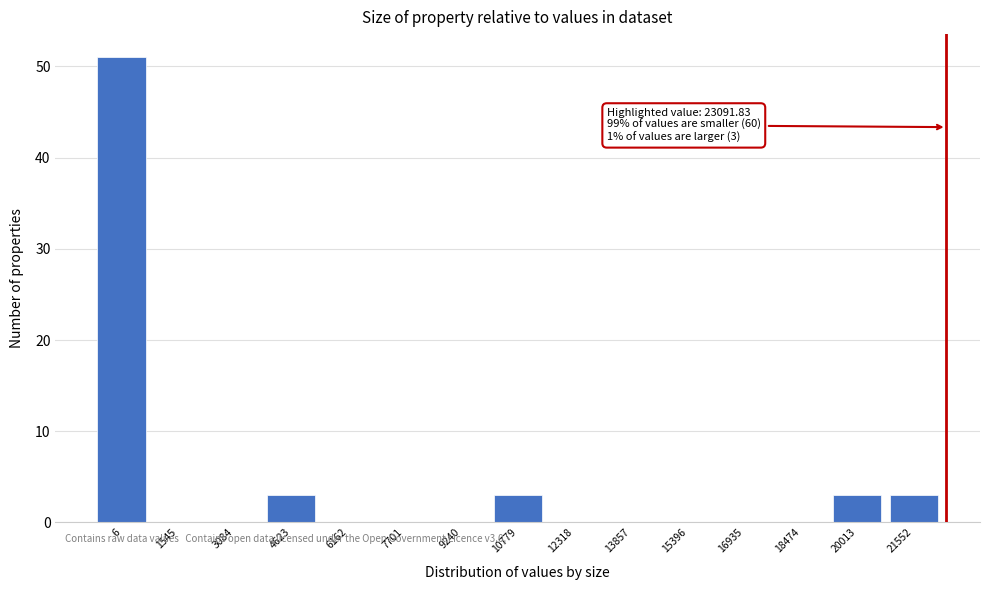

Reading left to right, what are all the values shown in this chart?

6=51	1545=0	3084=0	4623=3	6162=0	7701=0	9240=0	10779=3	12318=0	13857=0	15396=0	16935=0	18474=0	20013=3	21552=3